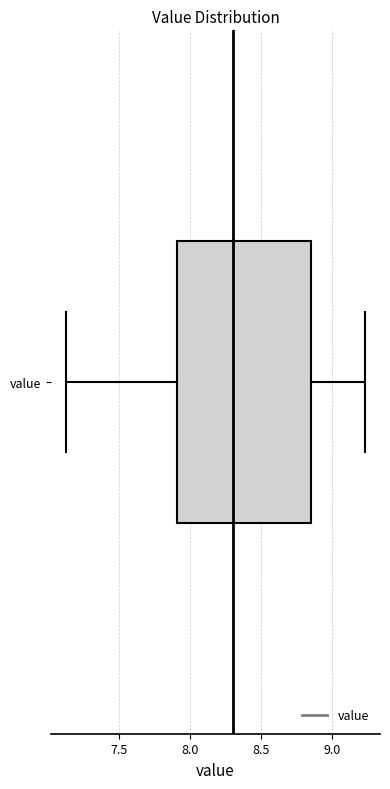

Read this box plot against the x-axis: the position of the median line, the range covered by the box, and the ends of both whiskers. The values are not printed on the chart, so give them approximately, as read against the axis.

median 8.30, box 7.90 to 8.85, whiskers 7.15 to 9.25